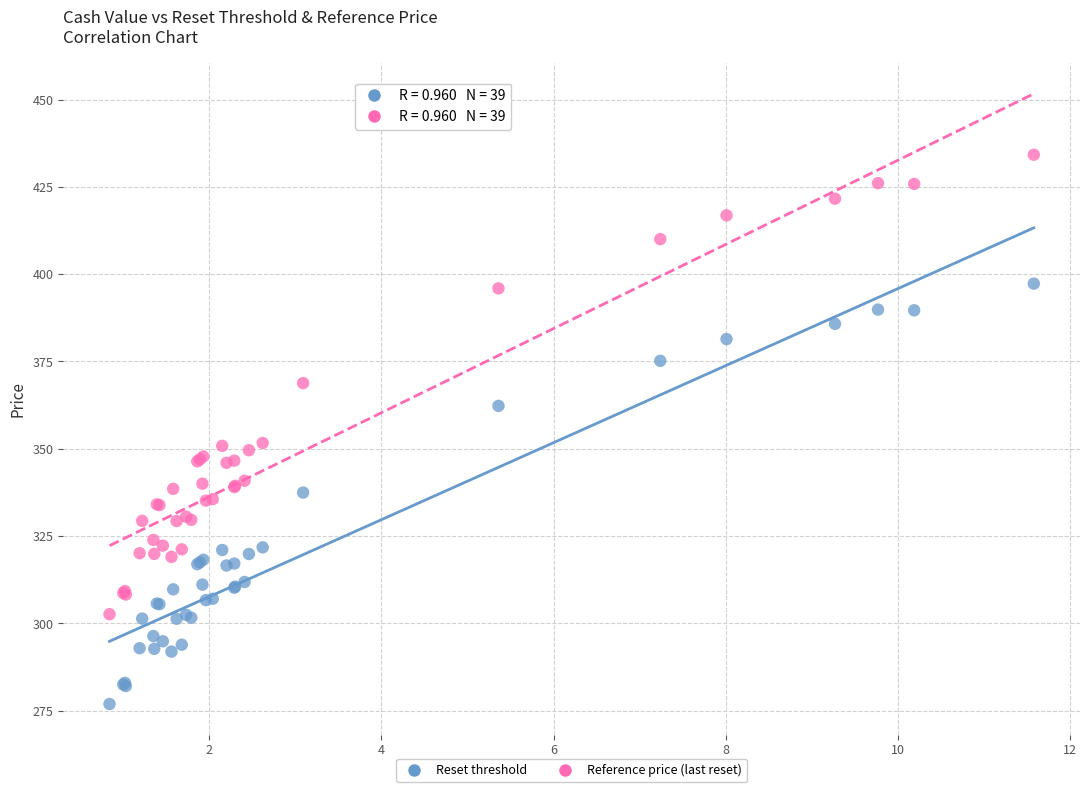

What is the X range (max minus min) for the scatter plot?

10.7